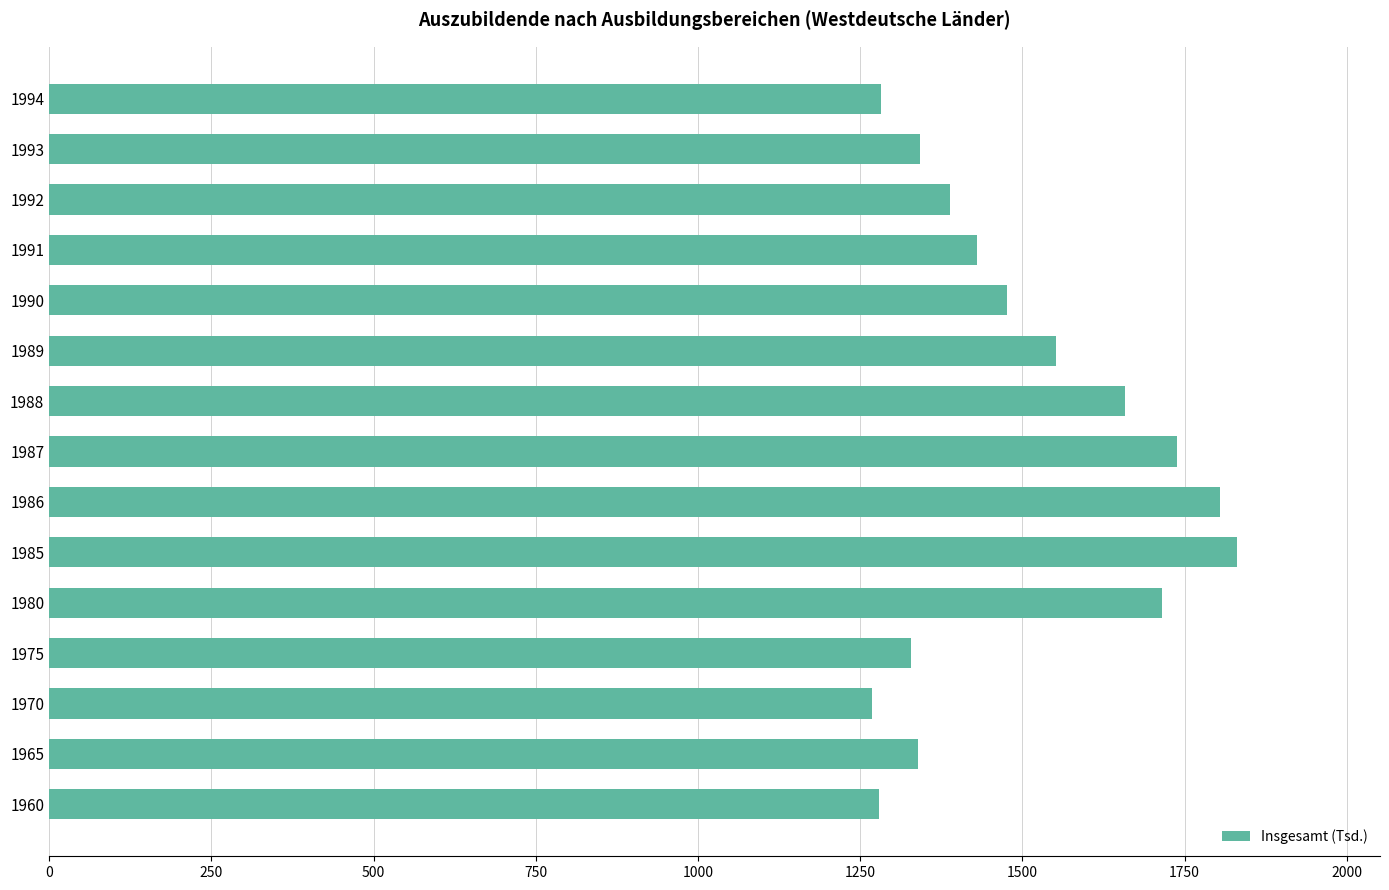

What is the greatest value displayed?

1831.3